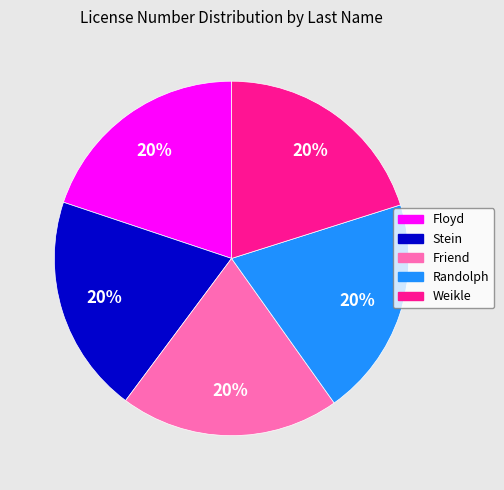

Is Stein the majority of the pie?

No